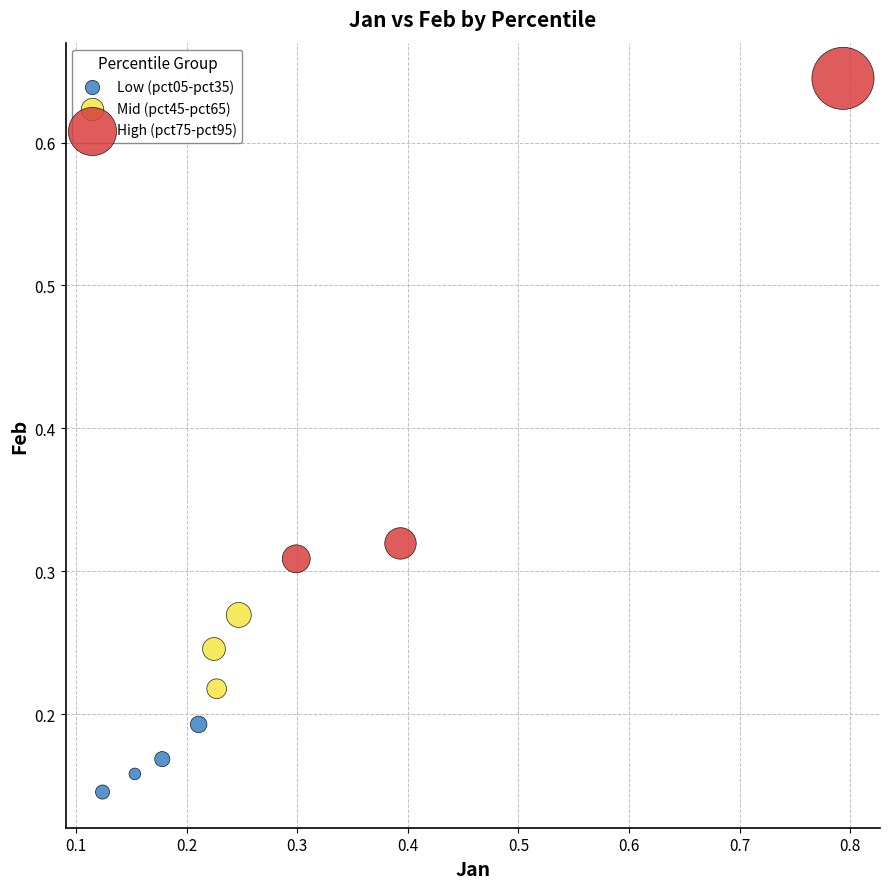

Which series has the widest spread of Y values?

High (pct75-pct95)